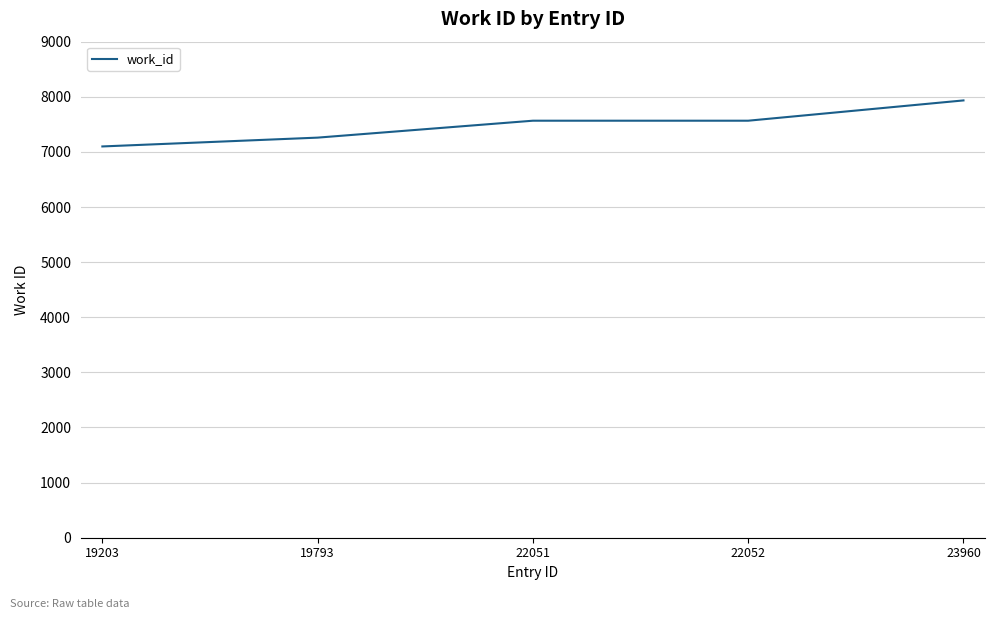

Reading left to right, transcribe all the data shown in this chart.

7099	7259	7566	7566	7934